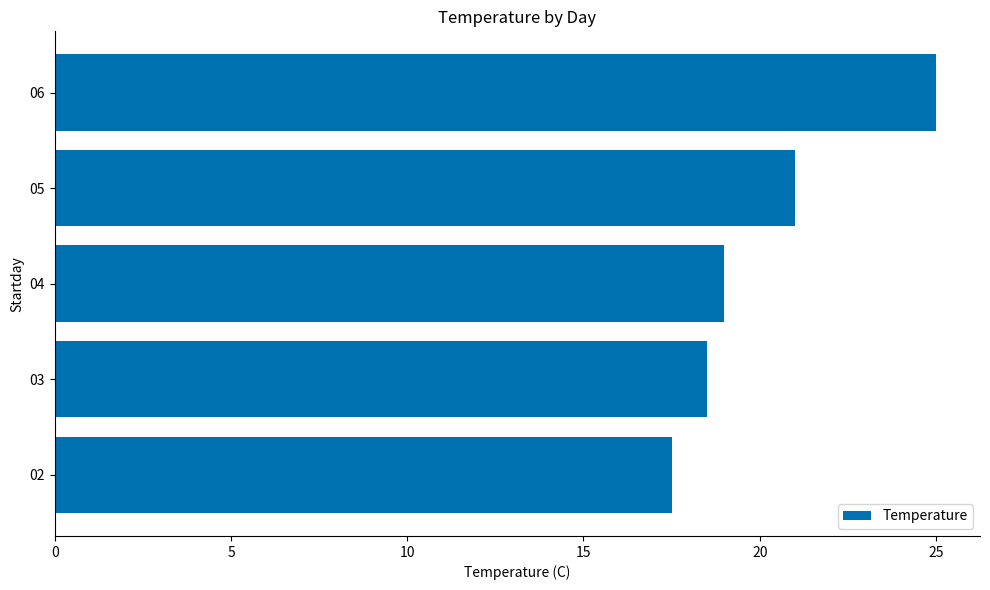

What is the sum of all values?

101.0